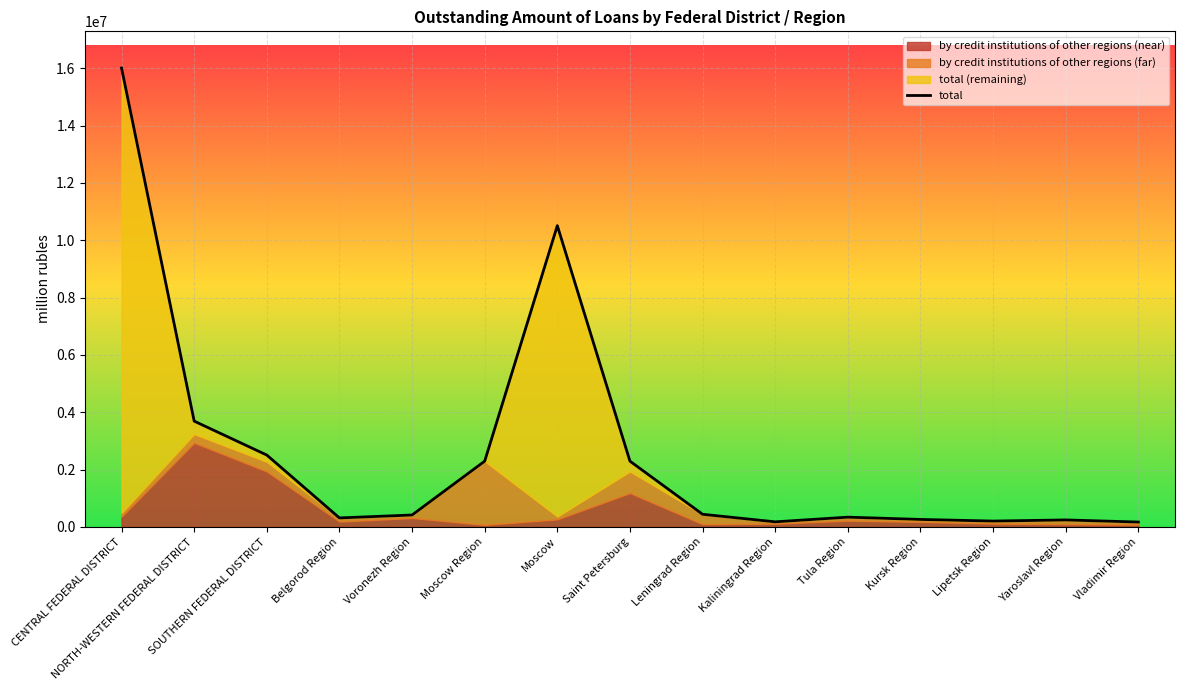

What is the label of the 15th point from the right?

CENTRAL FEDERAL DISTRICT